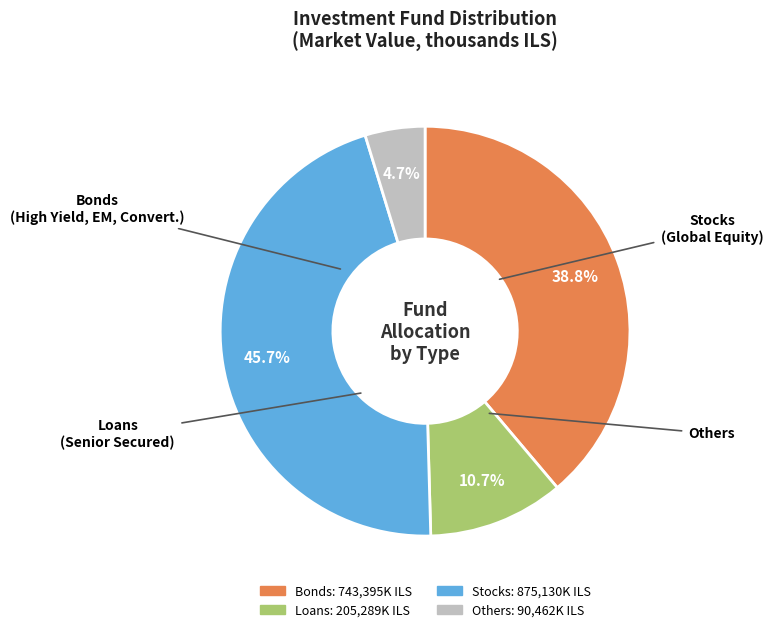

Is there a majority slice in this chart?

No